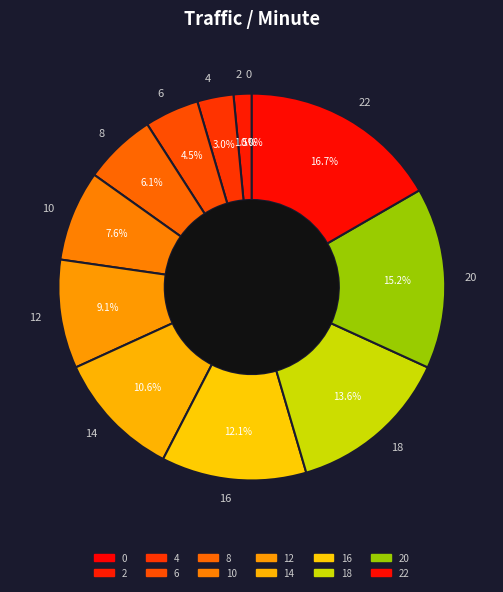

Which has a higher value, 0 or 10?

10